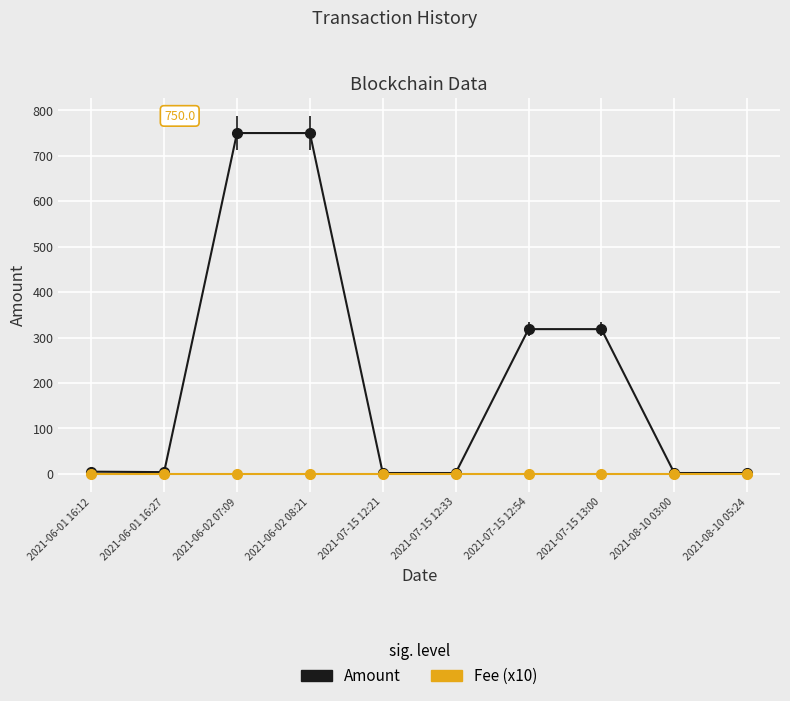

List the series in order of their overall mean, lowest first.

Fee (x10), Amount